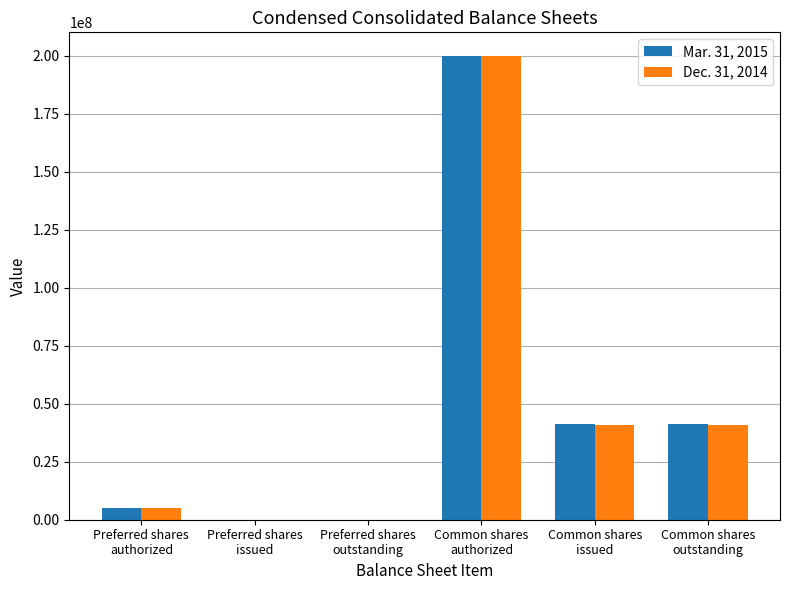

The value of Dec. 31, 2014 at Preferred shares
issued is -136346204. True or false?

False